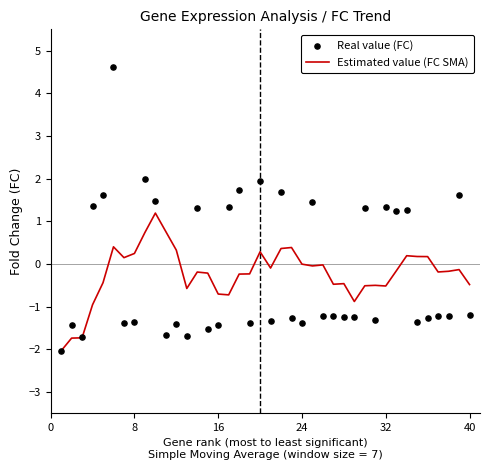

What is the maximum value for Estimated value (FC SMA)?

1.2